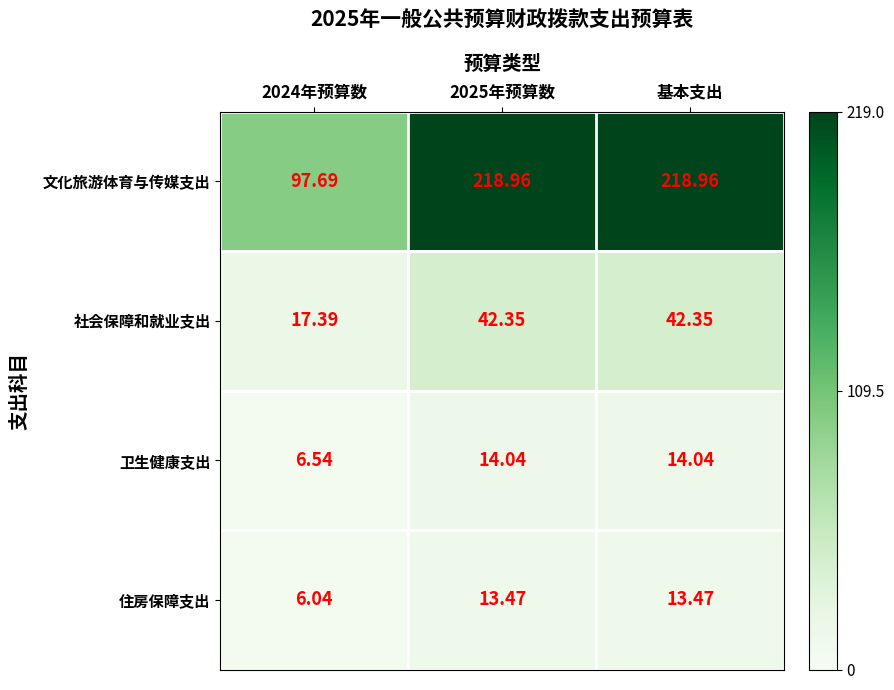

Rank the series at 2025年预算数 from highest to lowest value.

文化旅游体育与传媒支出, 社会保障和就业支出, 卫生健康支出, 住房保障支出